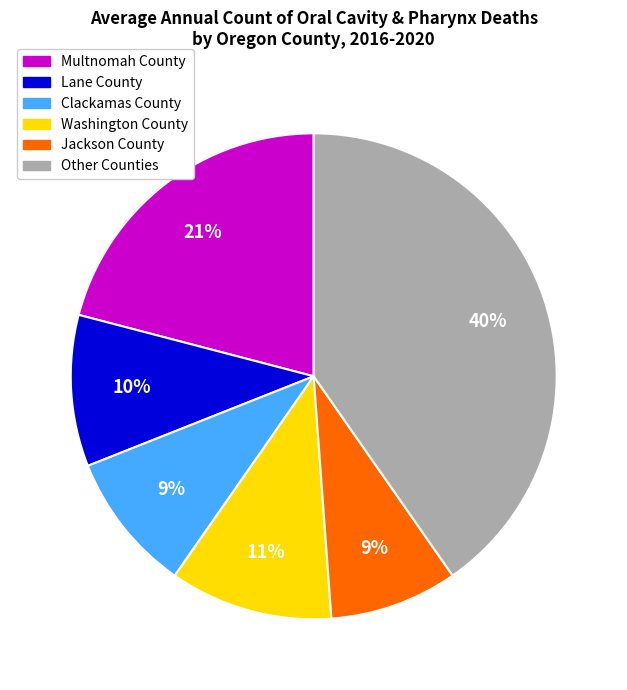

To the nearest percent, what is the average slice percentage?

17%